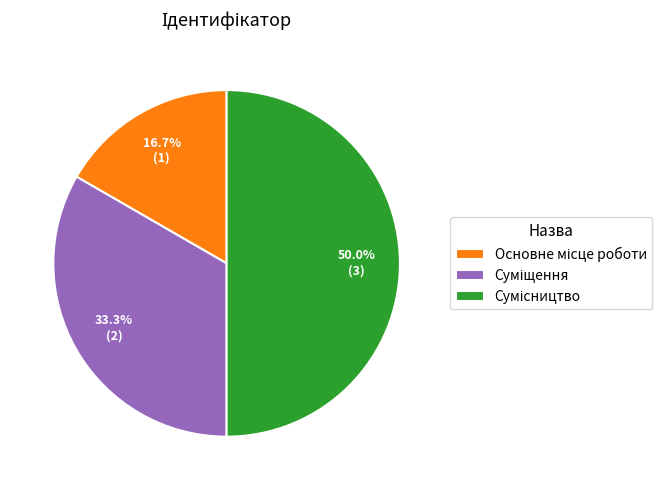

Count the number of slices in the pie.

3